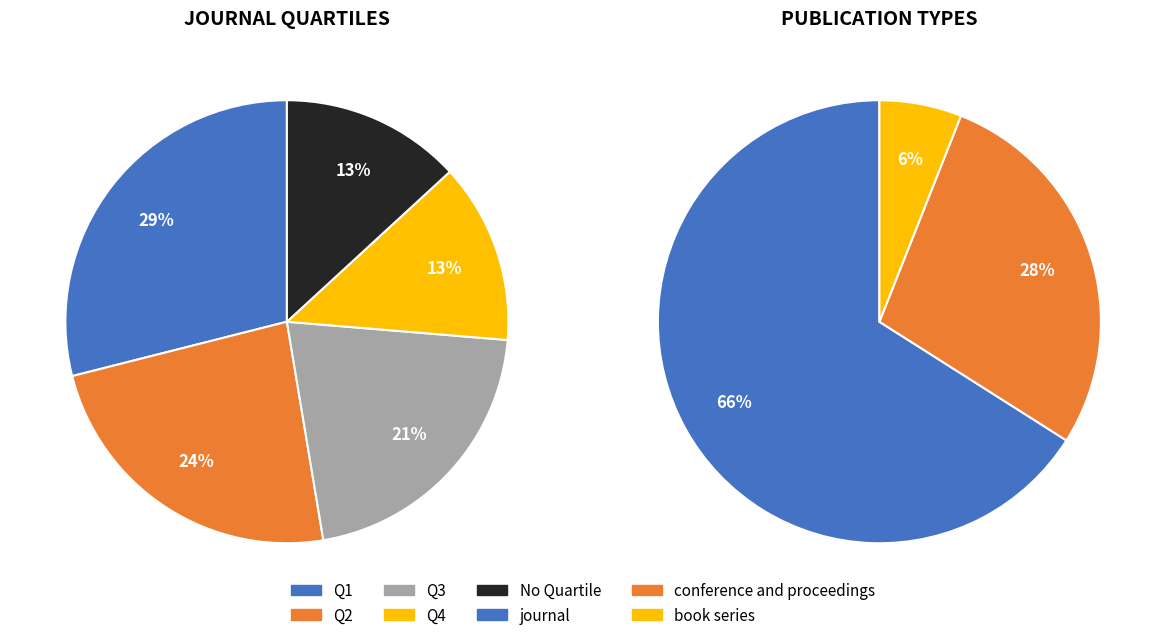

Is it true that journal is 78% of the pie?

False